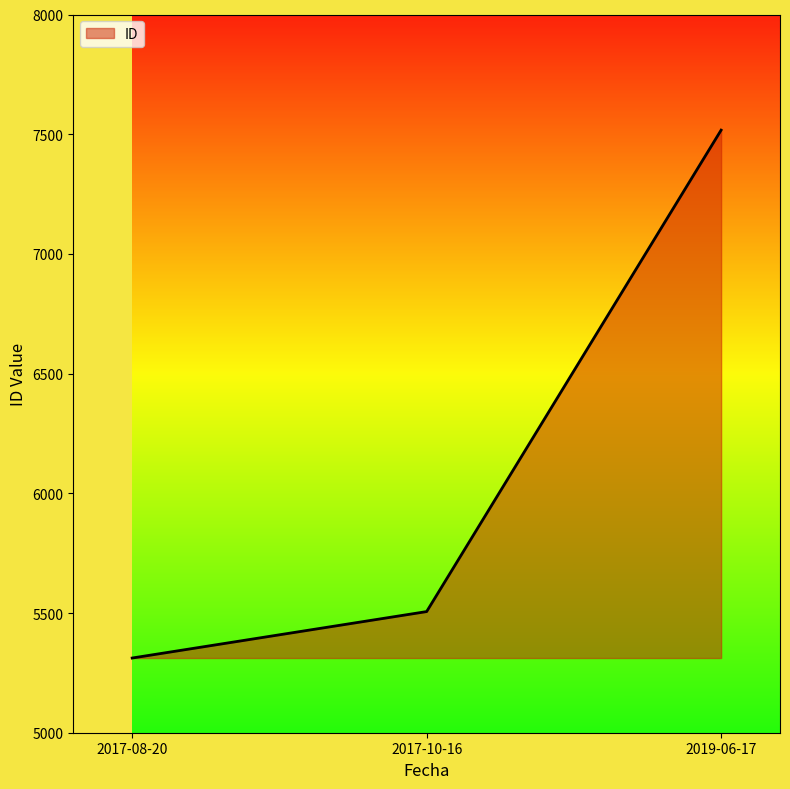

Reading left to right, what are all the values shown in this chart?

2017-08-20=5312	2017-10-16=5506	2019-06-17=7517